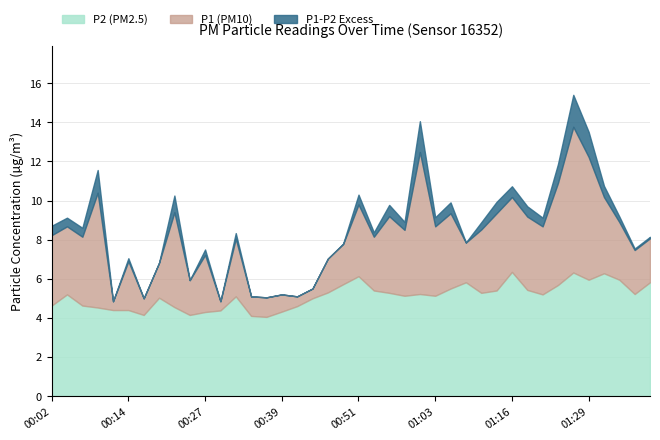

How many categories are shown in the chart?

40